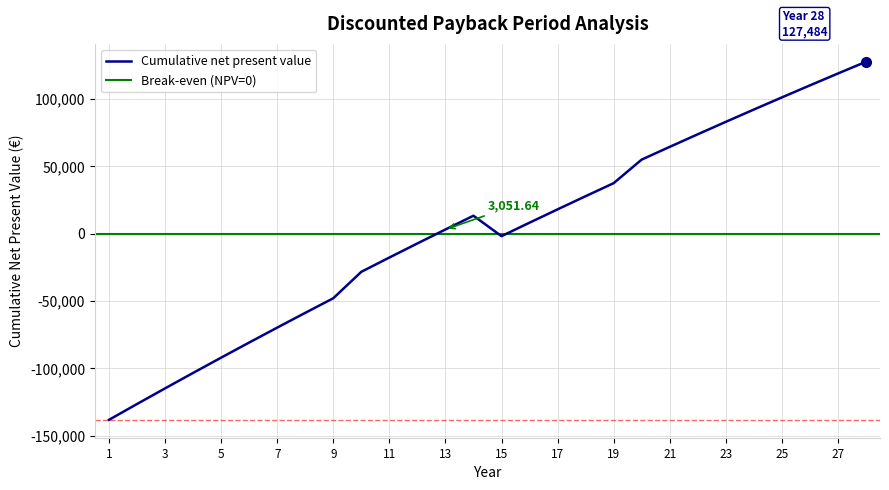

At which label does the data first exceed 8107?

14